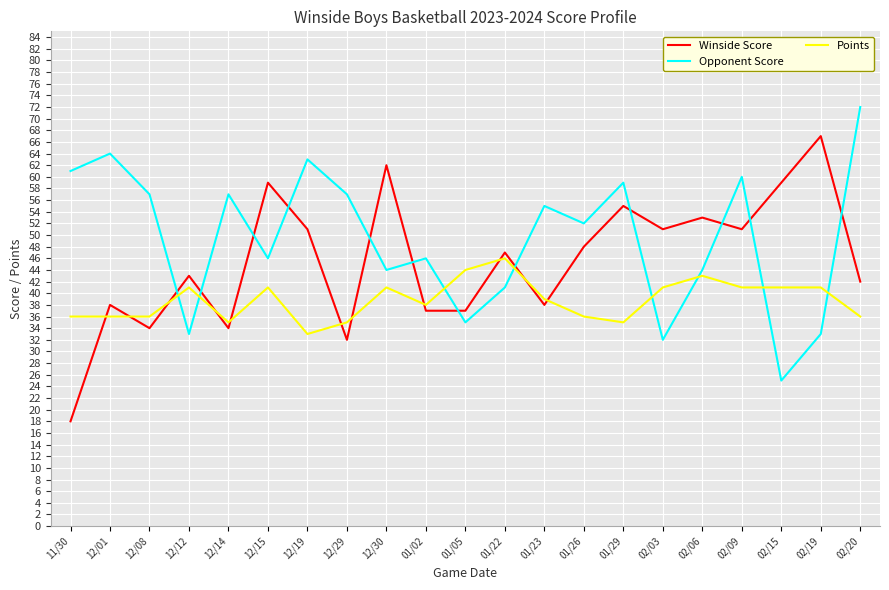

How many distinct data groups are displayed?

3